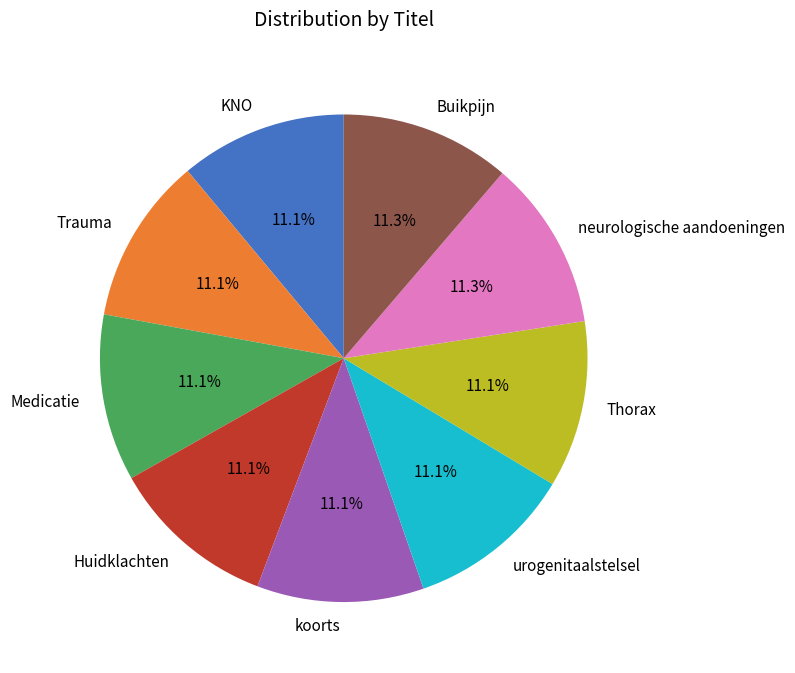

Is the sum of Medicatie and urogenitaalstelsel greater than half?

No